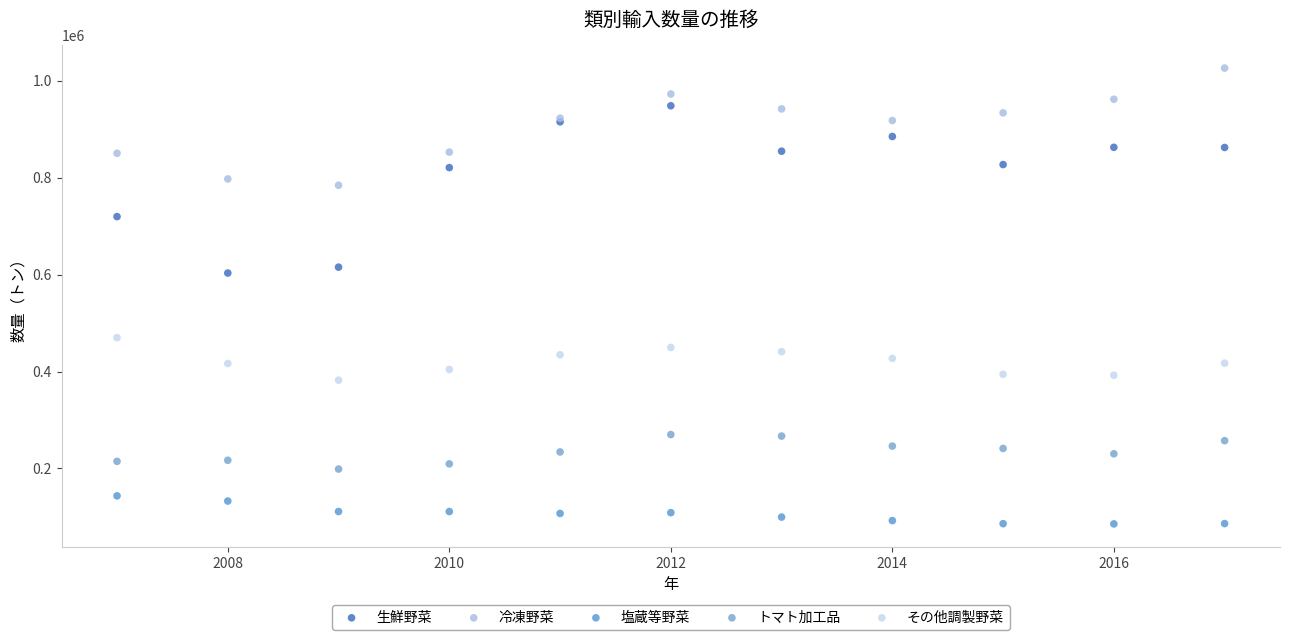

Across all series, what Y value is closest to 555787?

603126.9